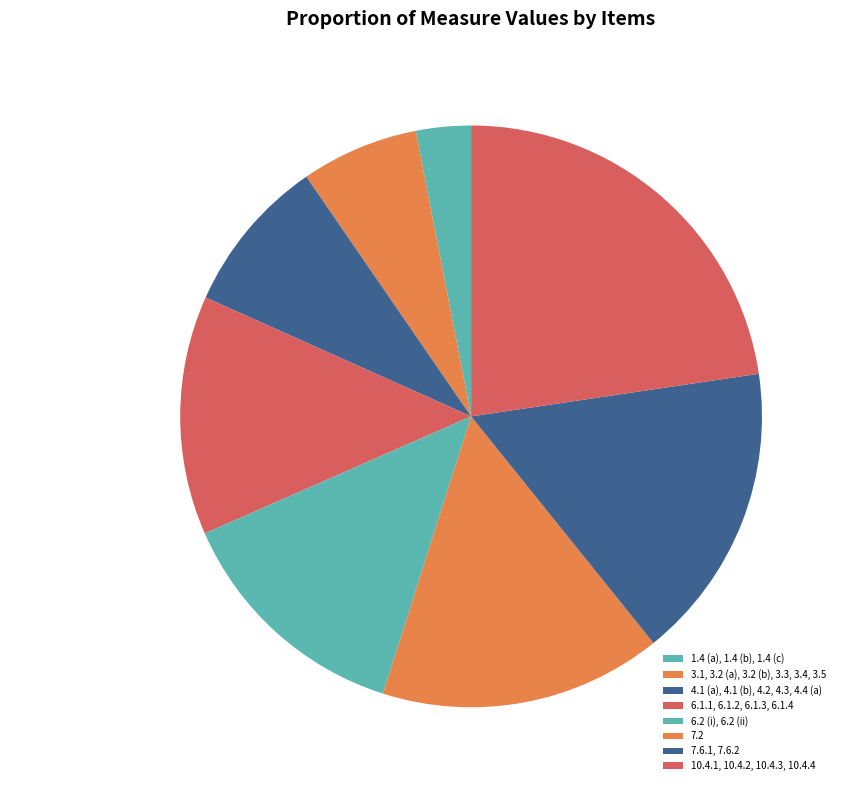

Rank the categories by value from lowest to highest.

1.4 (a), 1.4 (b), 1.4 (c), 3.1, 3.2 (a), 3.2 (b), 3.3, 3.4, 3.5, 4.1 (a), 4.1 (b), 4.2, 4.3, 4.4 (a), 6.1.1, 6.1.2, 6.1.3, 6.1.4, 6.2 (i), 6.2 (ii), 7.2, 7.6.1, 7.6.2, 10.4.1, 10.4.2, 10.4.3, 10.4.4